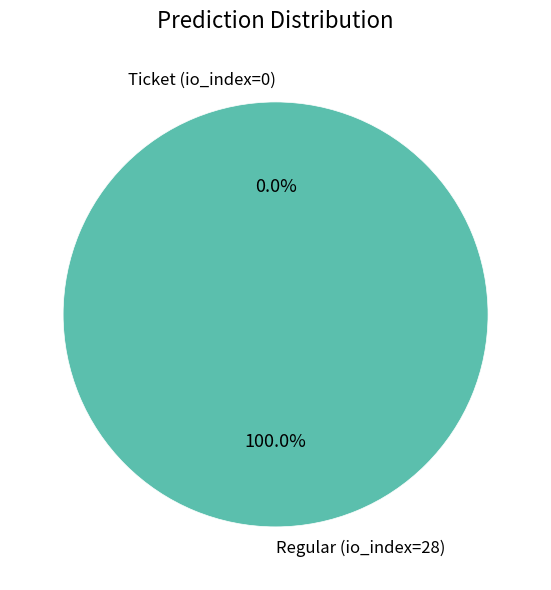

What is the change in value from Ticket (io_index=0) to Regular (io_index=28)?

+28